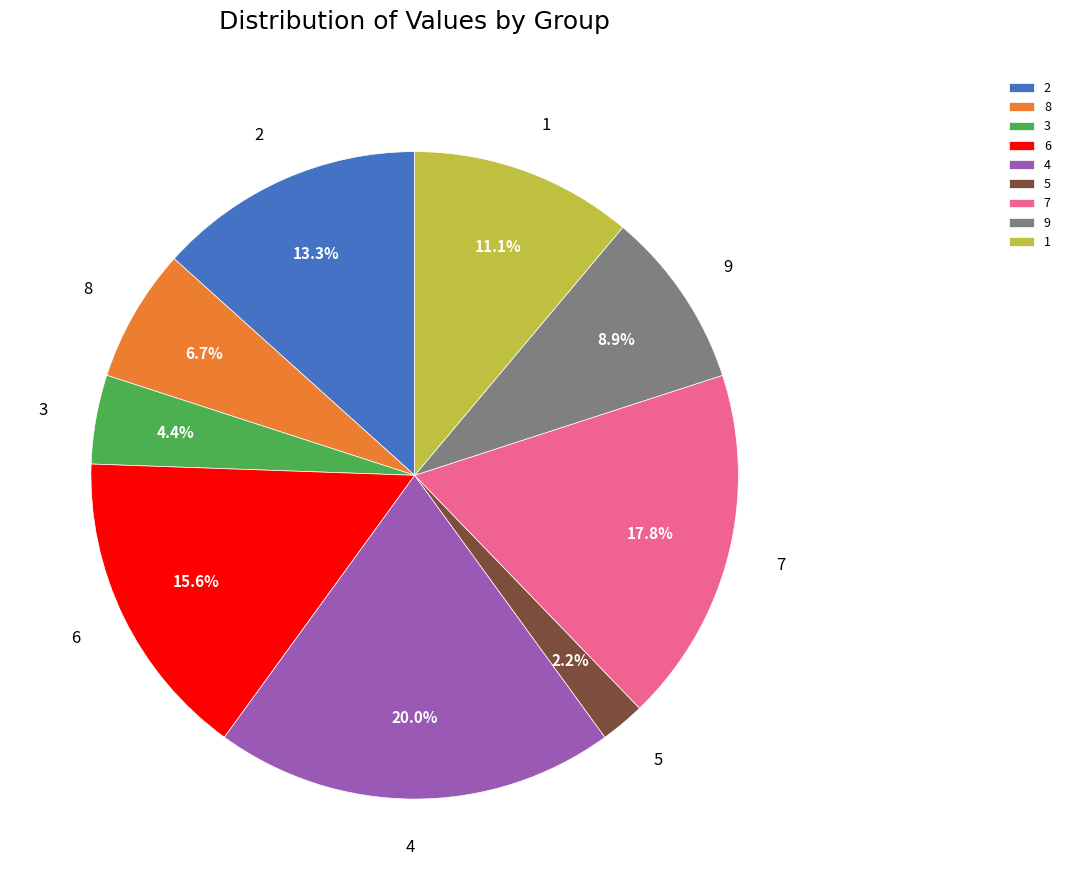

What portion of the pie excludes 9?

91.1%